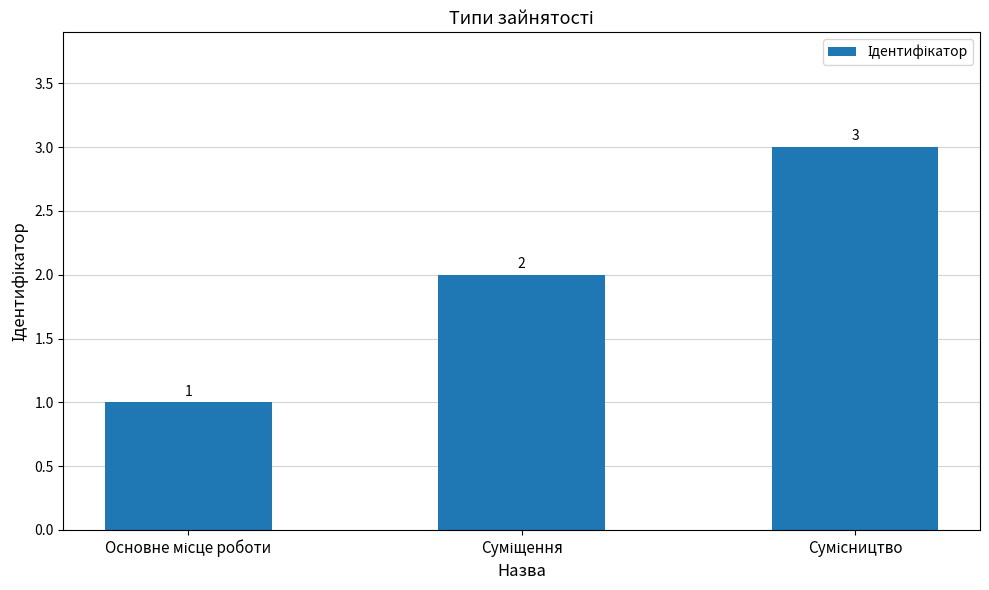

What is the maximum value shown in the chart?

3